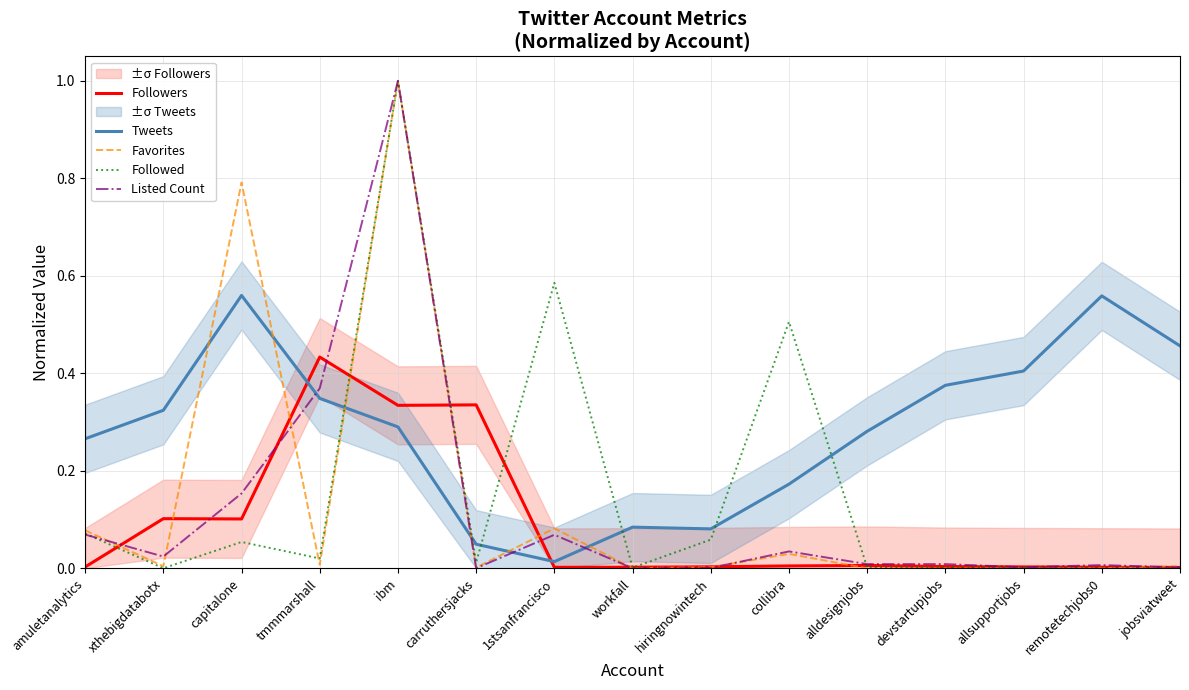

At which category does the chart reach its minimum across all series?

alldesignjobs